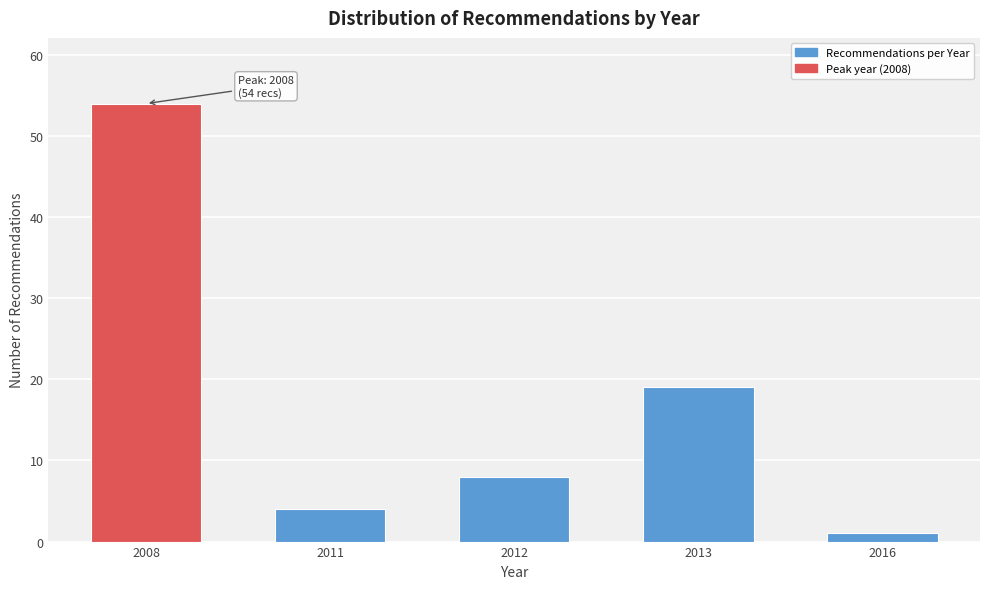

Reading left to right, list all the values displayed in this chart.

54	4	8	19	1